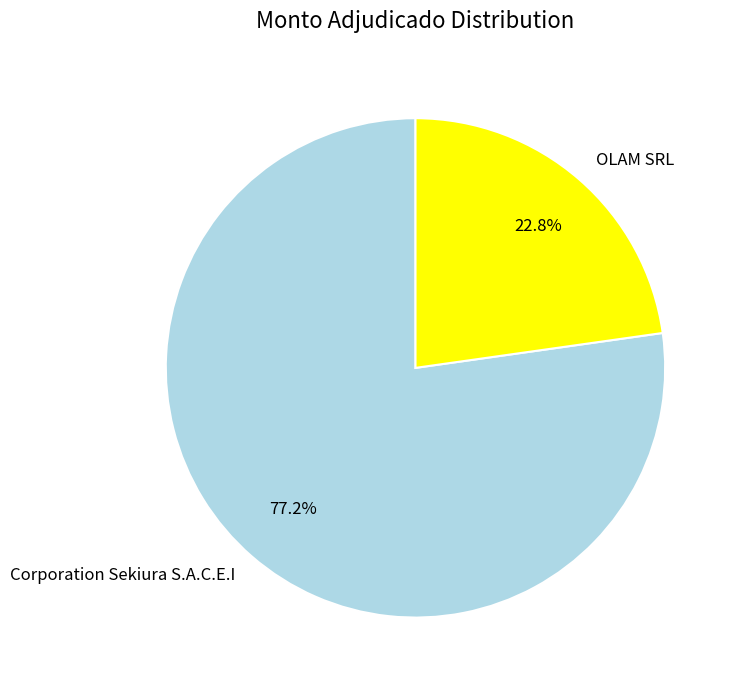

What is the ratio of the value at Corporation Sekiura S.A.C.E.I to the value at OLAM SRL?

3.4